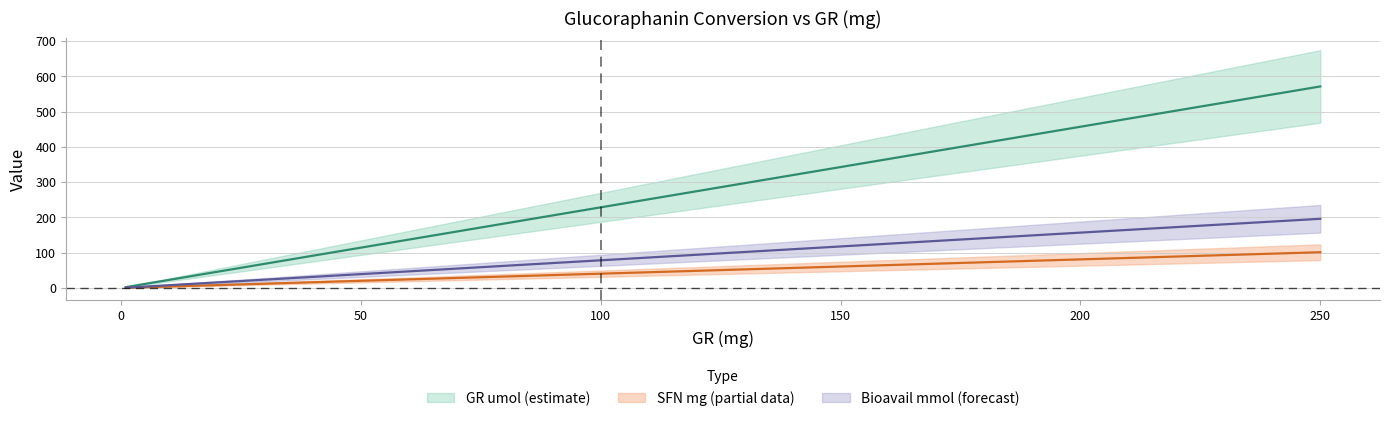

True or false: GR_mg and mol_ratio cross at least once.

False